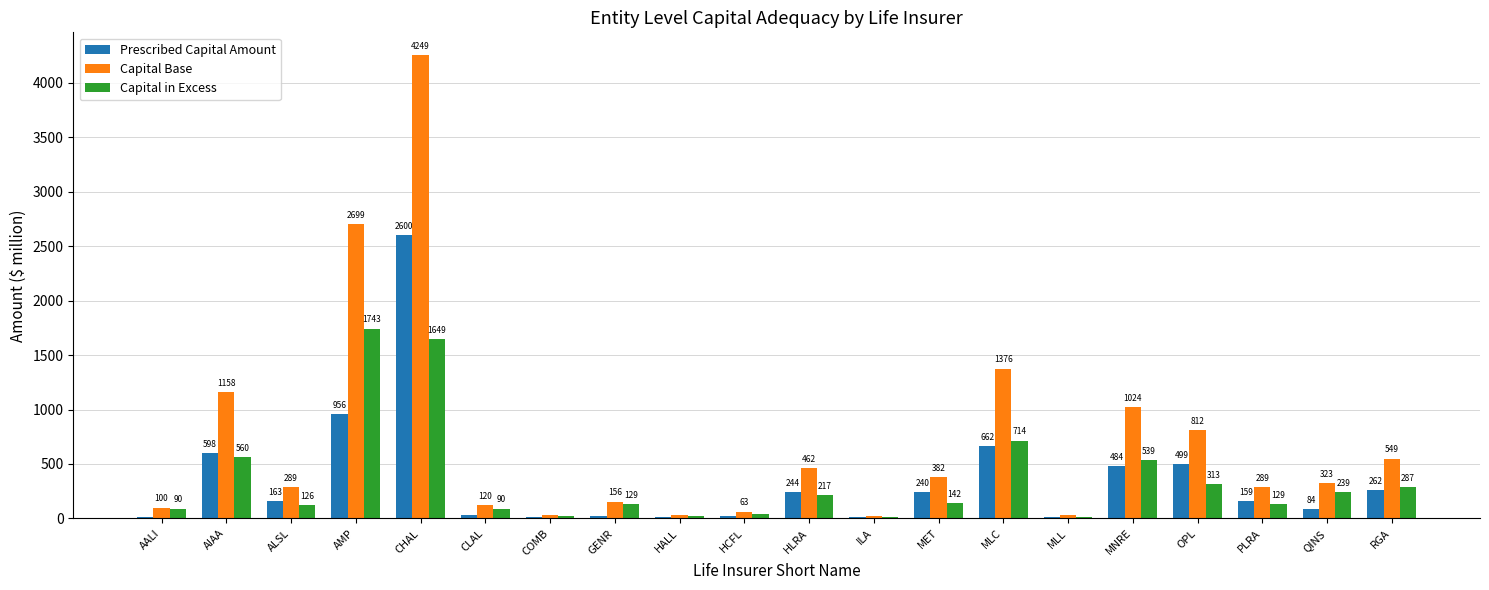

What is the greatest value displayed?

4249.1